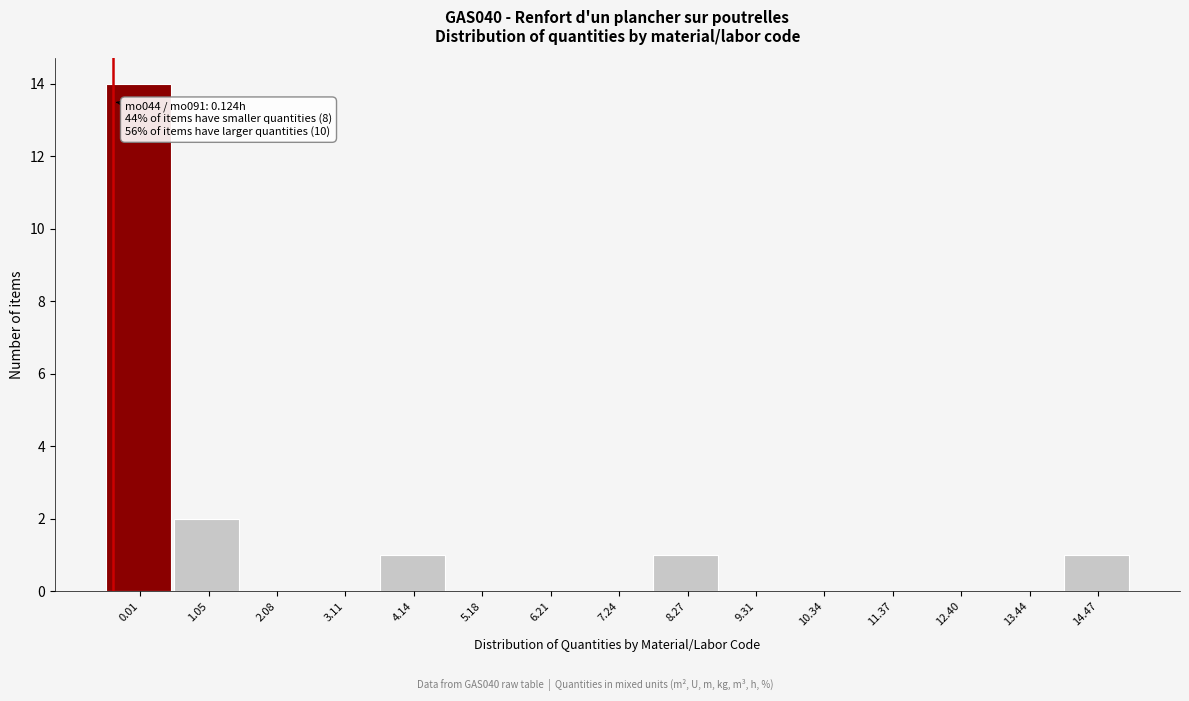

Reading left to right, extract all data points from this chart.

0.01=14	1.05=2	2.08=0	3.11=0	4.14=1	5.18=0	6.21=0	7.24=0	8.27=1	9.31=0	10.34=0	11.37=0	12.40=0	13.44=0	14.47=1